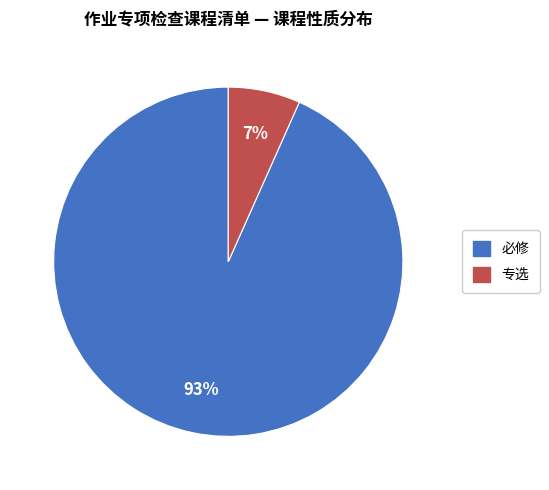

To the nearest percent, what is the average slice percentage?

50%